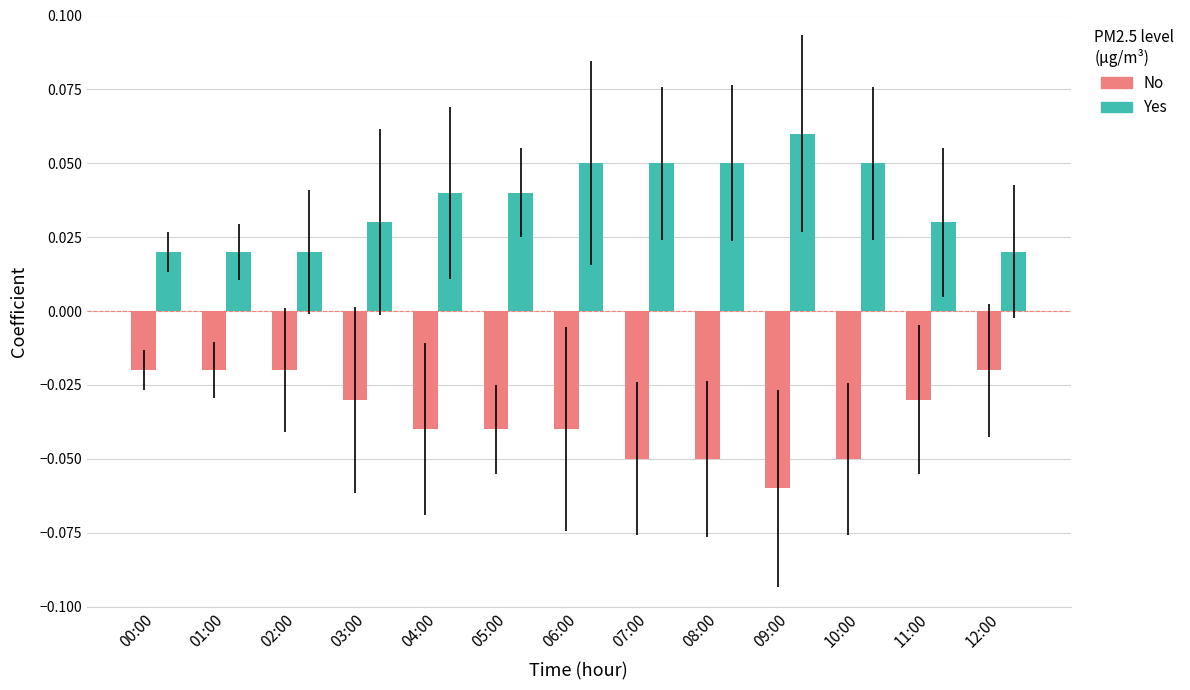

Rank the series at 07:00 from highest to lowest value.

Yes, No